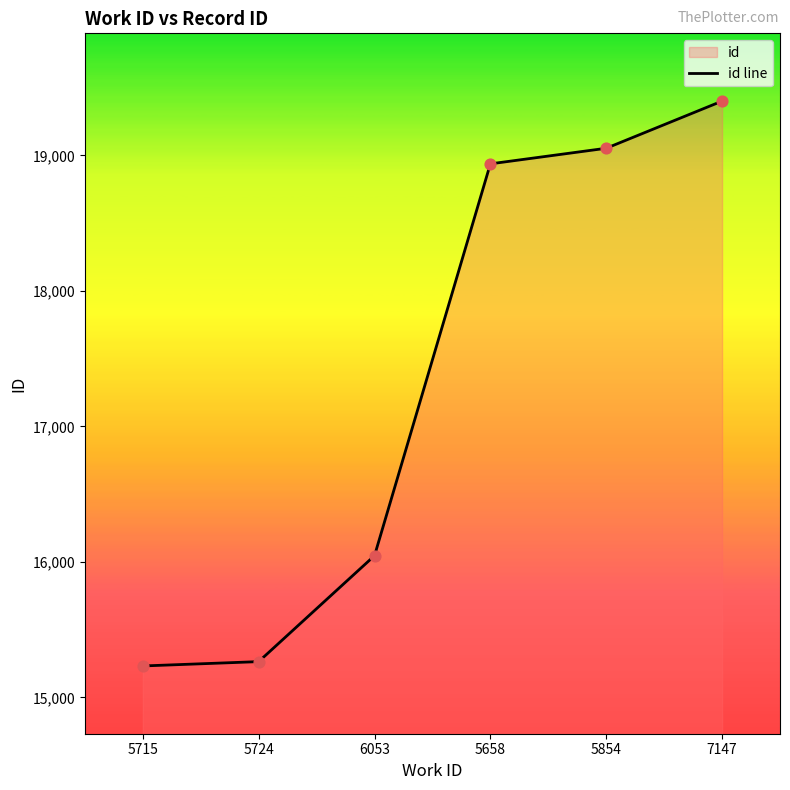

What is the change in value from 5715 to 5724?

+32